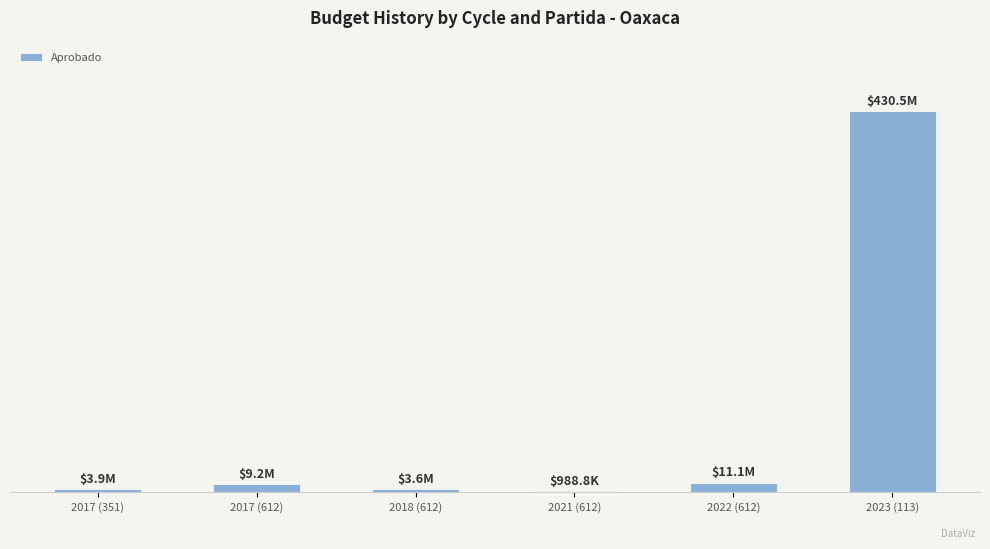

Are the bars horizontal?

No